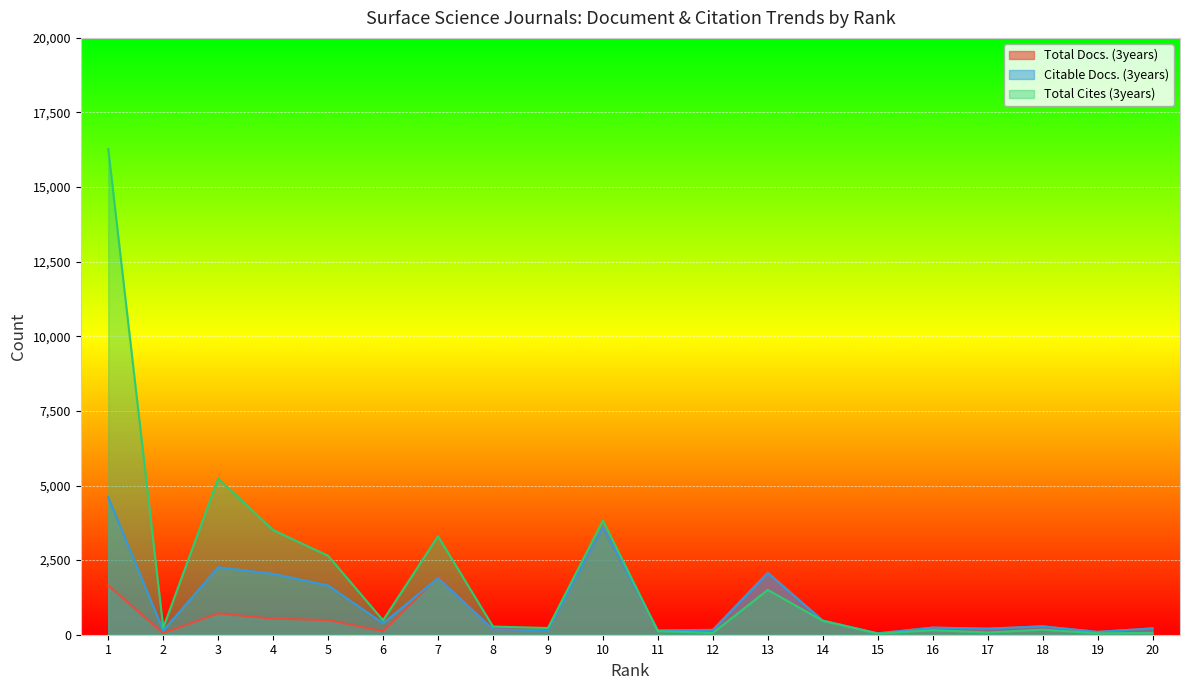

At how many categories does at least one series exceed 8077?

1